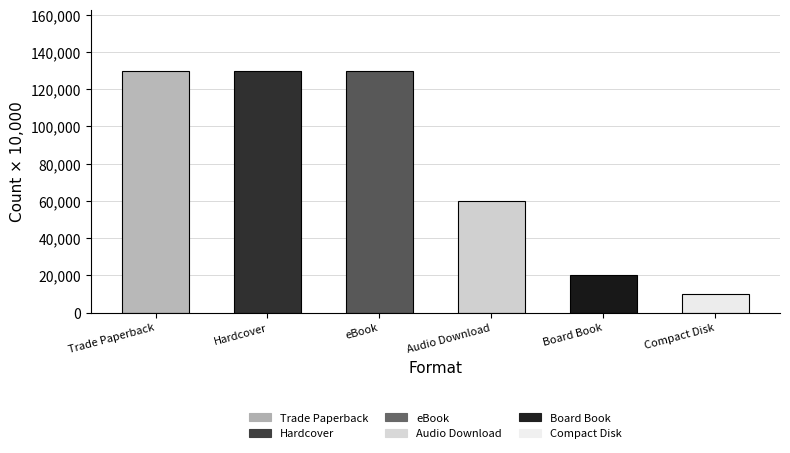

Approximately how many times larger is the value at Board Book compared to Audio Download?

0.3